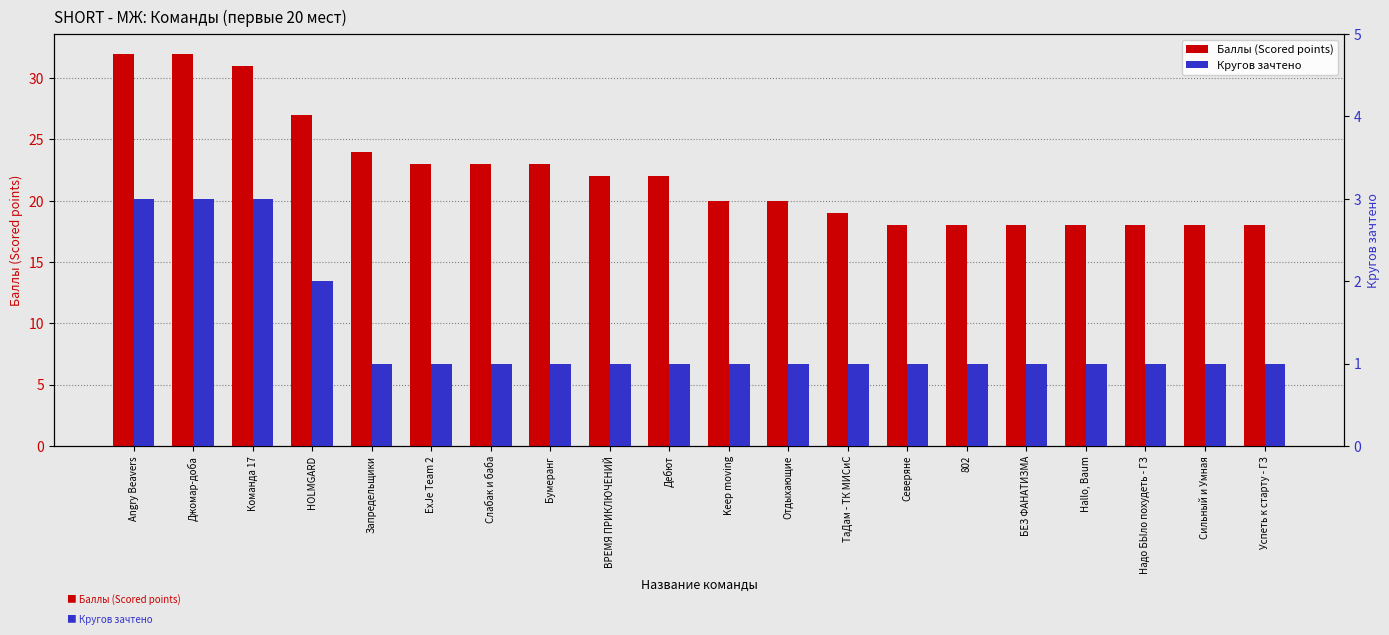

Rank the categories by Кругов зачтено value from lowest to highest.

Запредельщики, ExJe Team 2, Слабак и баба, Бумеранг, ВРЕМЯ ПРИКЛЮЧЕНИЙ, Дебют, Keep moving, Отдыхающие, ТаДам - ТК МИСиС, Северяне, 802, БЕЗ ФАНАТИЗМА, Hallo, Baum, Надо БЫло похудеть - ГЗ, Сильный и Умная, Успеть к старту - ГЗ, HOLMGARD, Angry Beavers, Джомар-доба, Команда 17